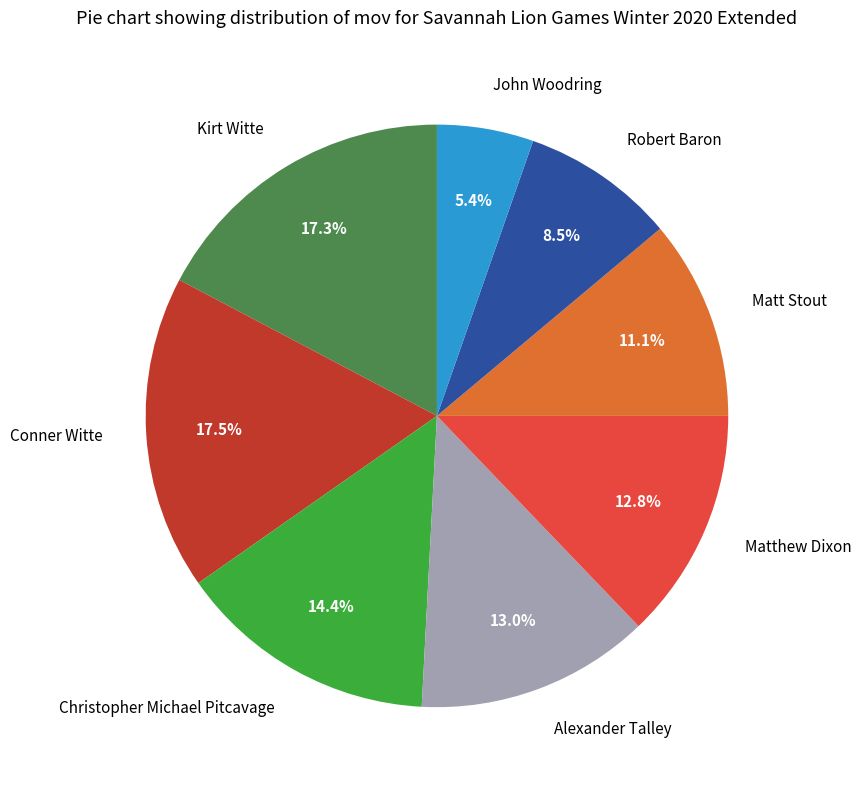

Between Matt Stout and Conner Witte, which is larger?

Conner Witte